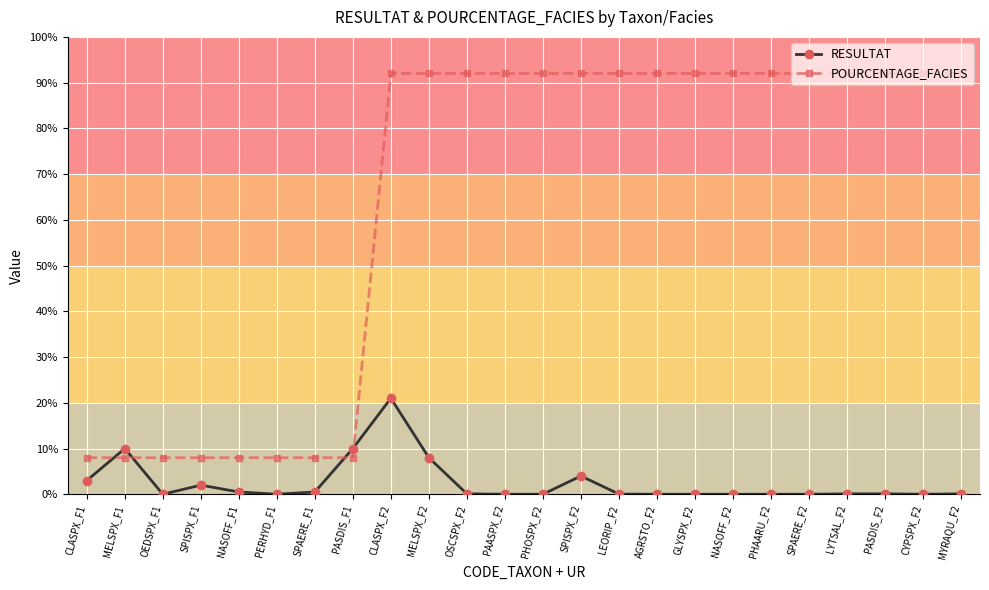

What is the label of the 22nd point from the left?

PASDIS_F2